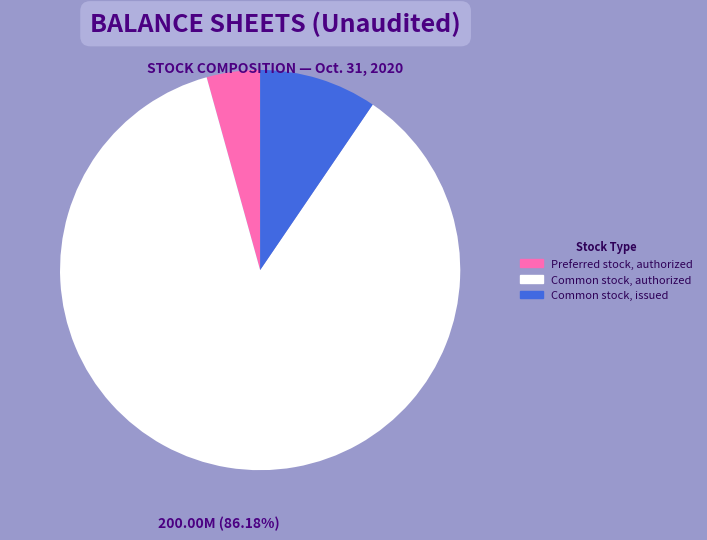

To the nearest percent, what is the combined percentage of Common stock, authorized and Preferred stock, authorized?

90%